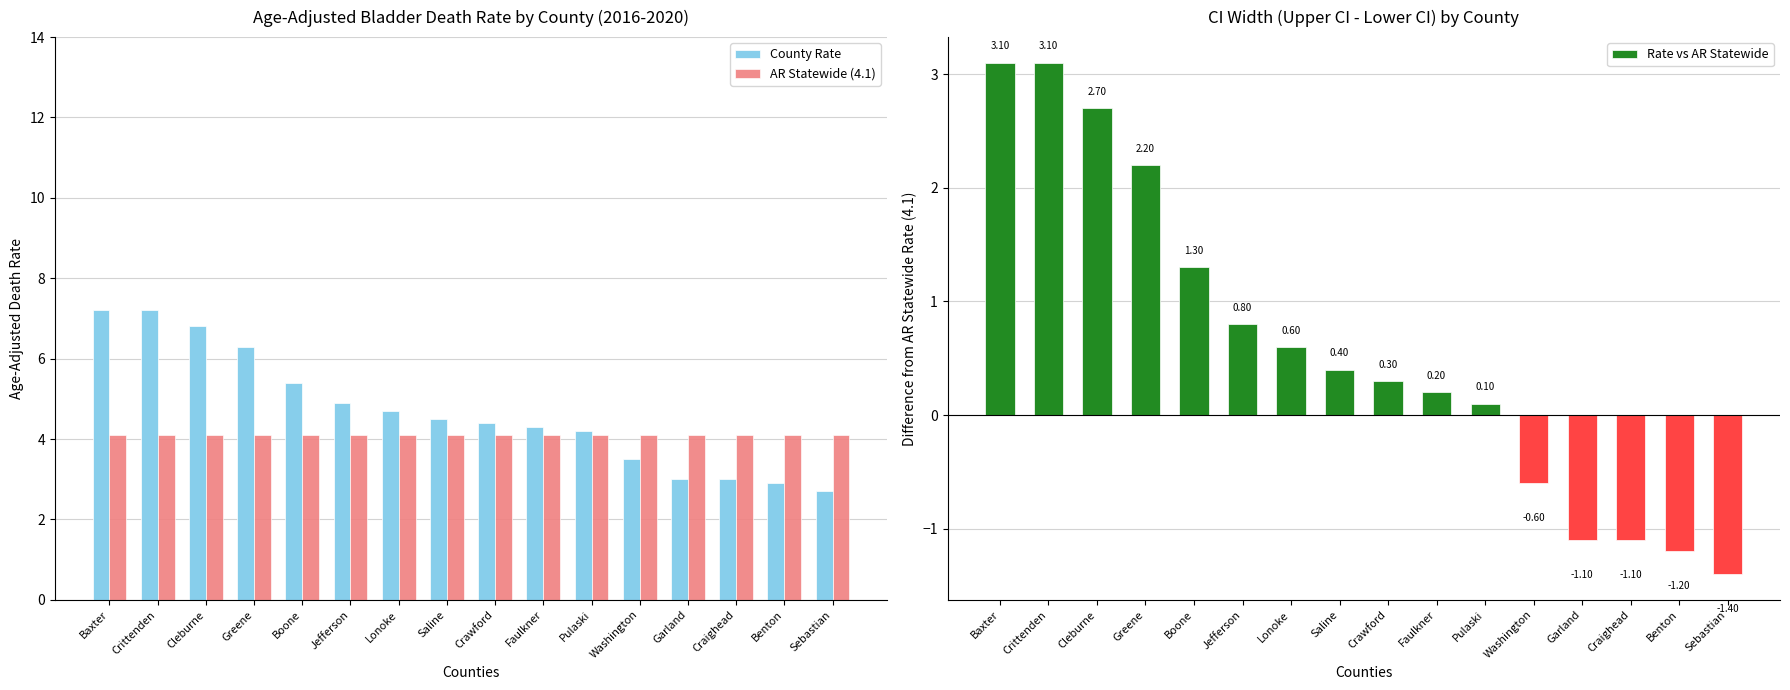

How many data points does each series have?

16